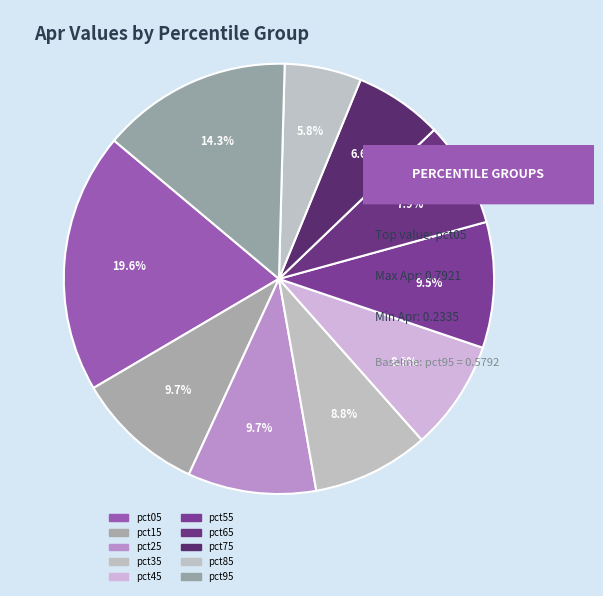

Count the number of slices in the pie.

10